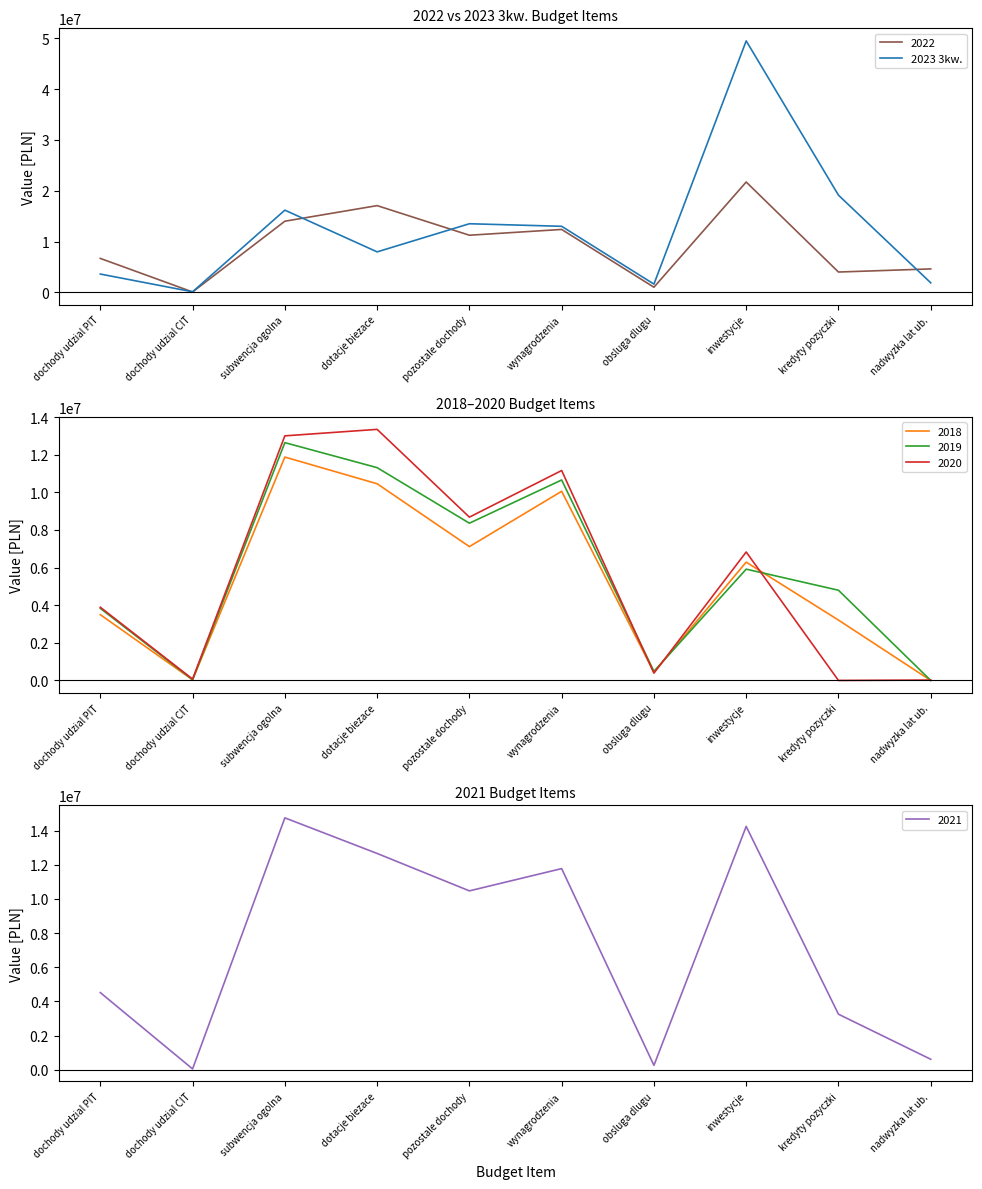

How many interior local valleys (lower than both neighbors) does the data have?

3